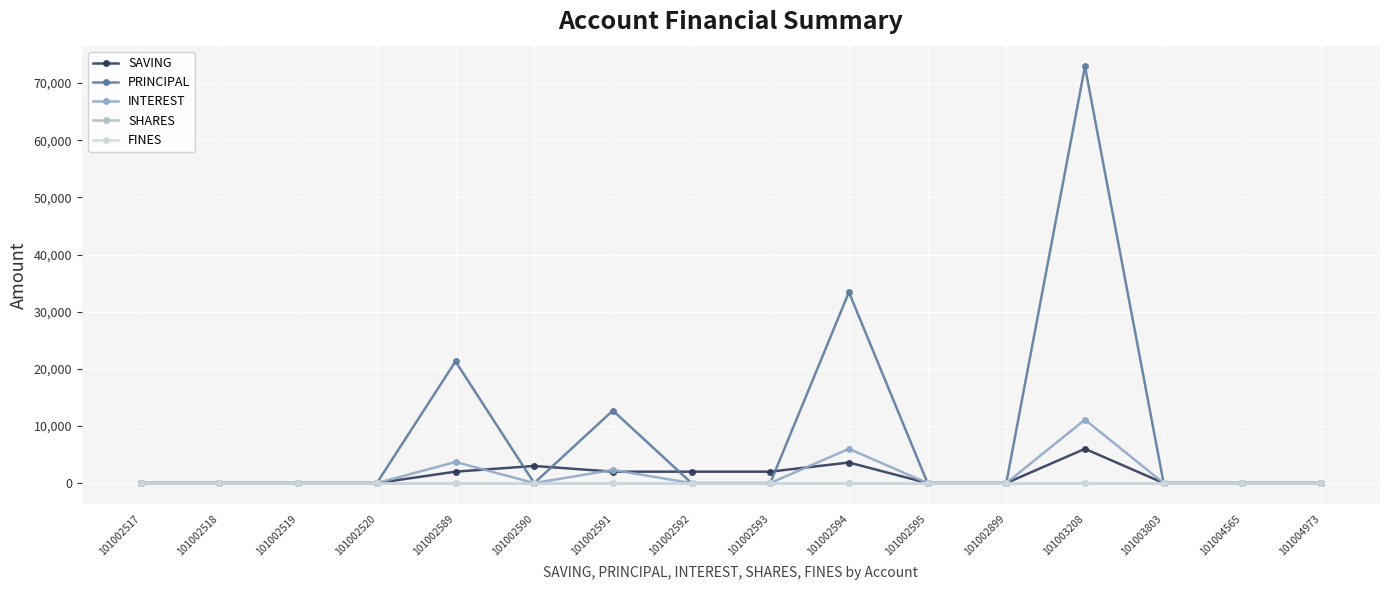

How many times do SAVING and PRINCIPAL cross each other?

4